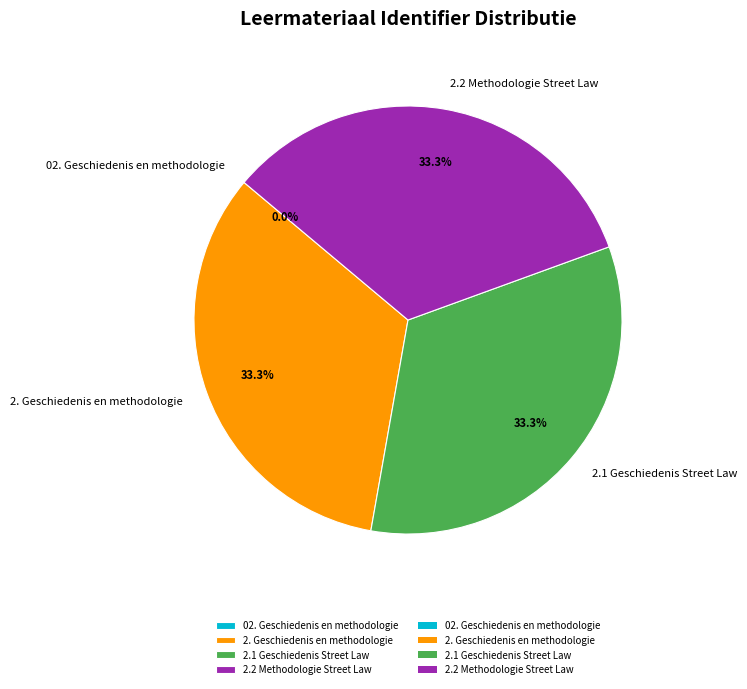

The 2. Geschiedenis en methodologie slice represents 45% of the pie. True or false?

False